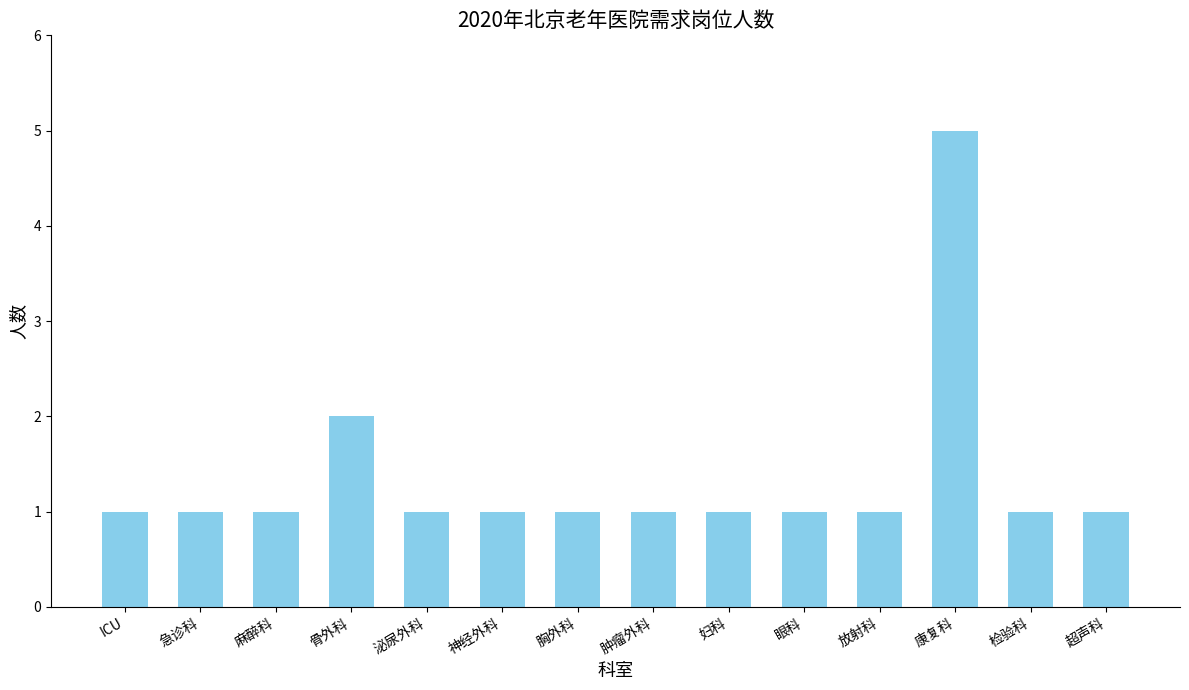

How many values are between 1 and 2?

13